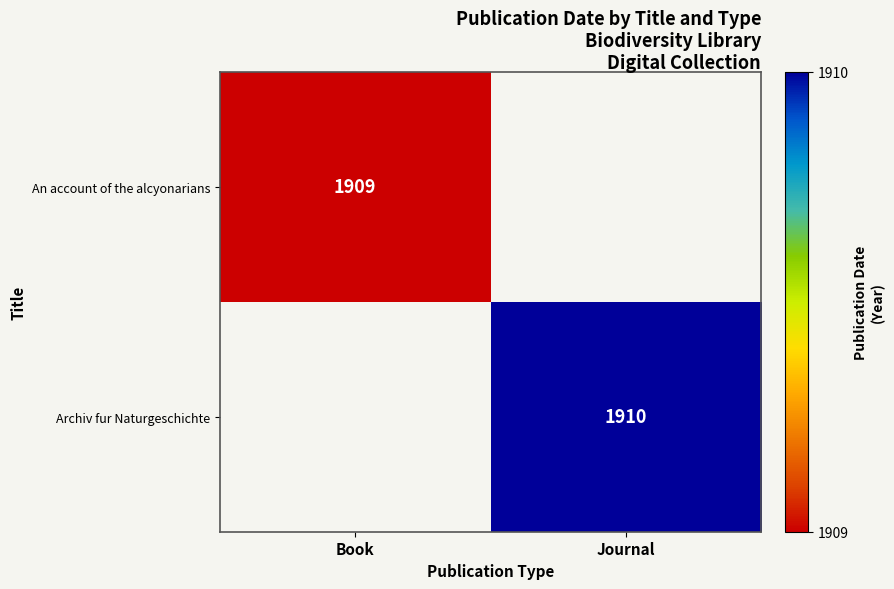

The An account of the alcyonarians series shows 871 at Book. True or false?

False